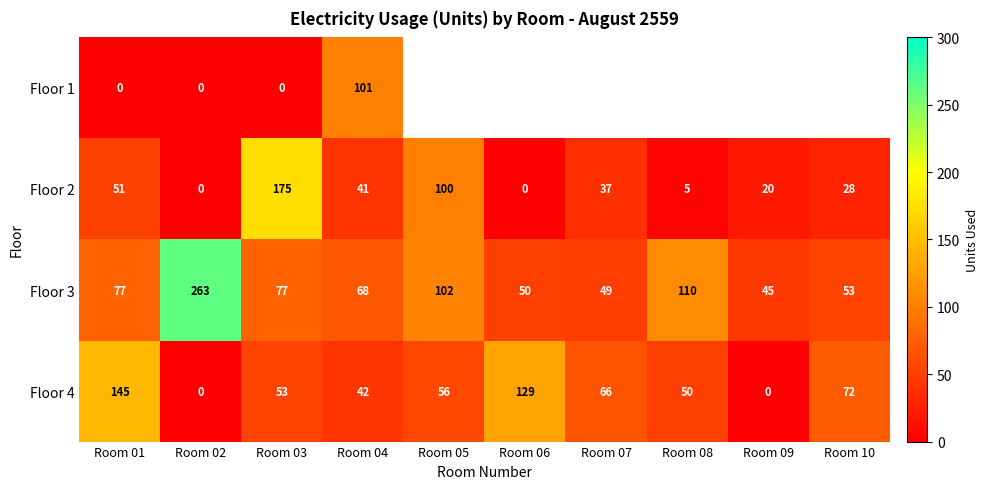

The value of Floor 3 at Room 03 is 33.8. True or false?

False